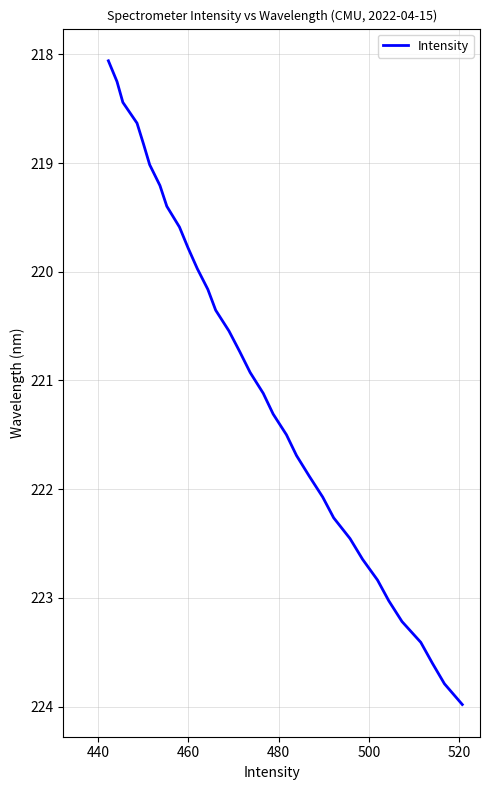

What is the smallest value displayed?

218.1